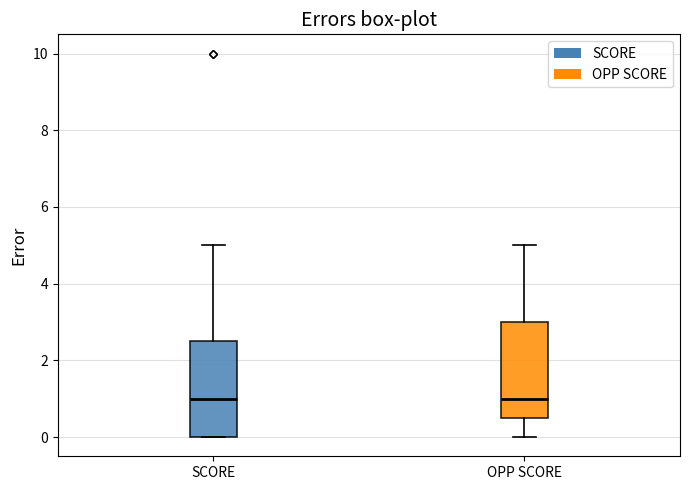

Reading left to right, read every box against the y-axis: the position of its median line, the range the box covers, and the ends of its whiskers. The values are not printed on the chart, so give them approximately, as read against the axis.

SCORE: median 1.0, box 0.0 to 2.6, whiskers 0.0 to 5.0
OPP SCORE: median 1.0, box 0.6 to 3.0, whiskers 0.0 to 5.0